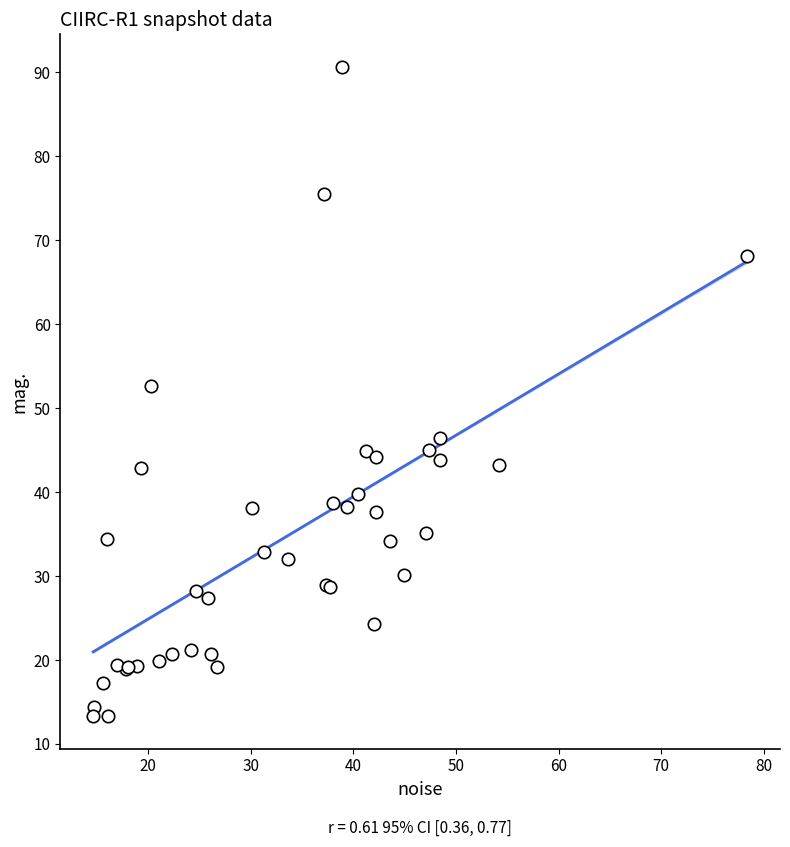

What Y value in the scatter plot is closest to 51?

52.6